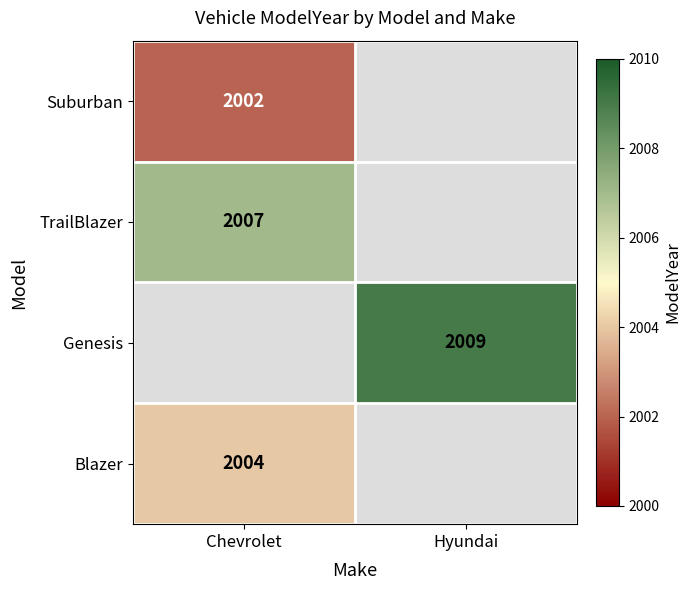

Is the value of Genesis at Hyundai greater than the value of Blazer at Chevrolet?

Yes